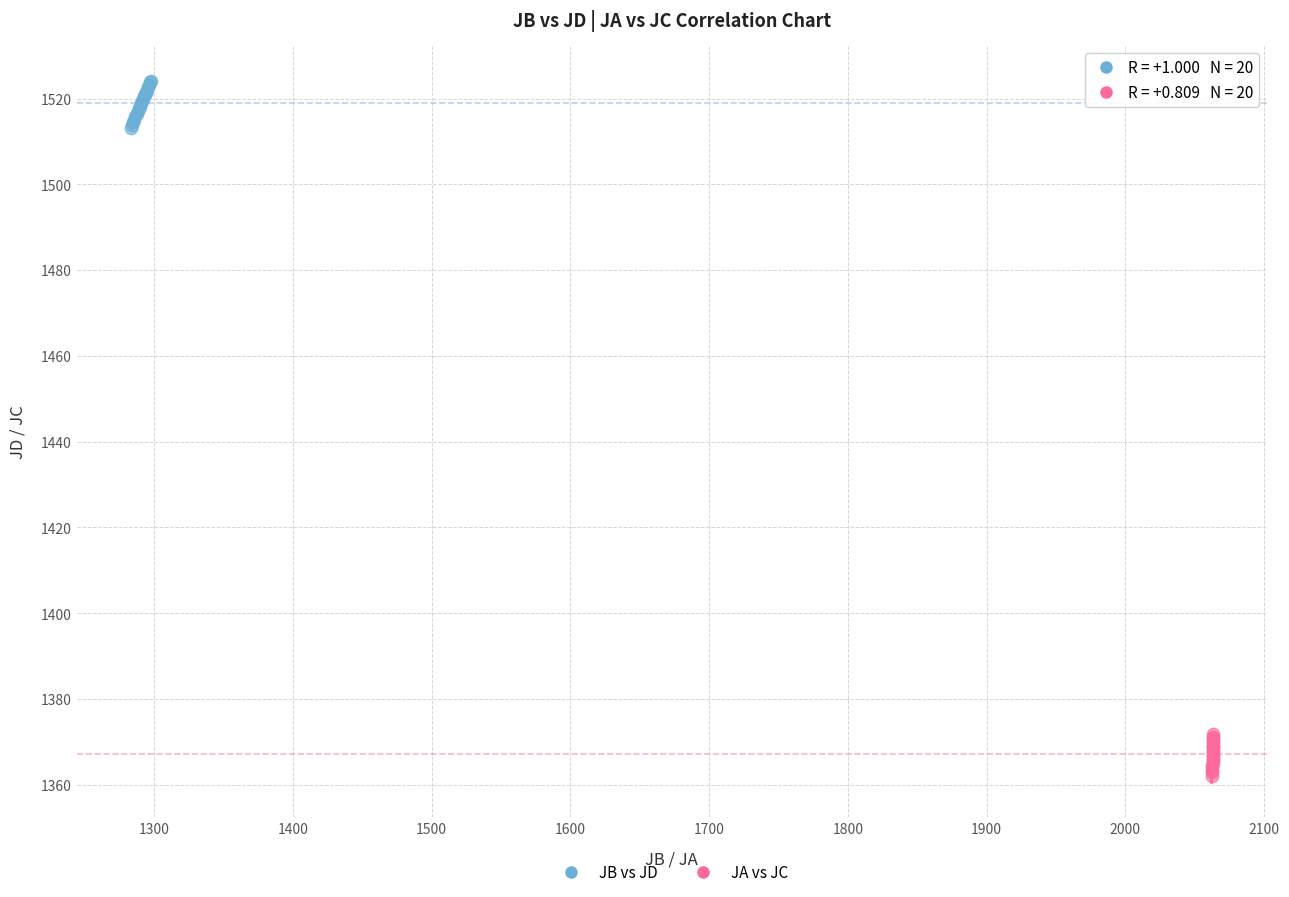

Which series has the widest spread of Y values?

JB vs JD